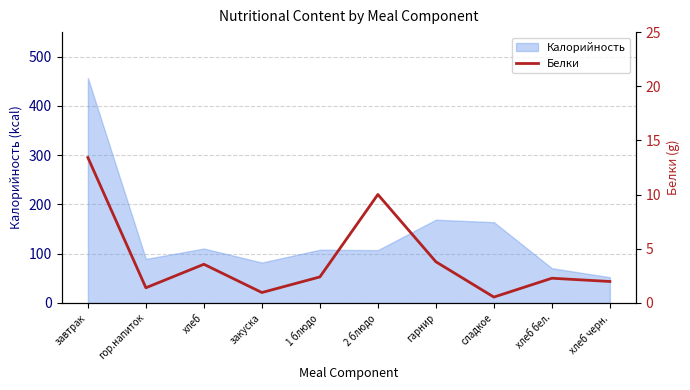

Reading right to left, what are all the values shown in this chart?

2.0	2.3	0.5	3.8	10.0	2.4	1.0	3.6	1.4	13.4